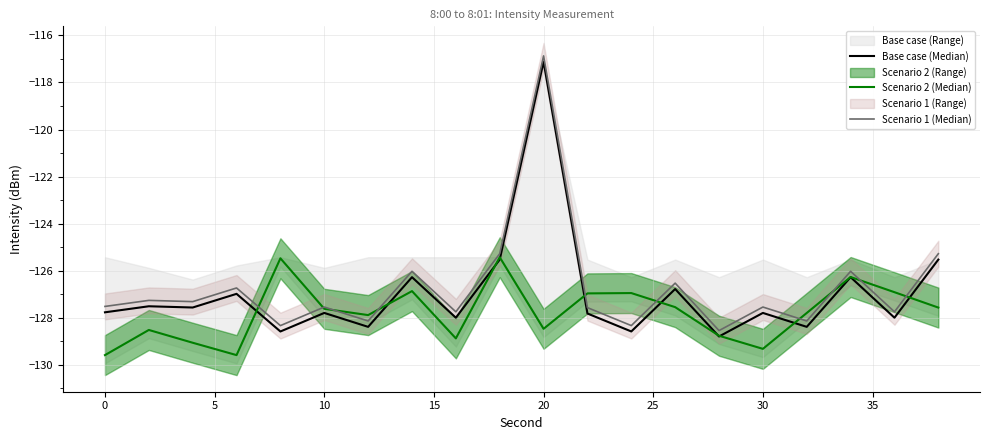

At how many categories does at least one series exceed -125?

1